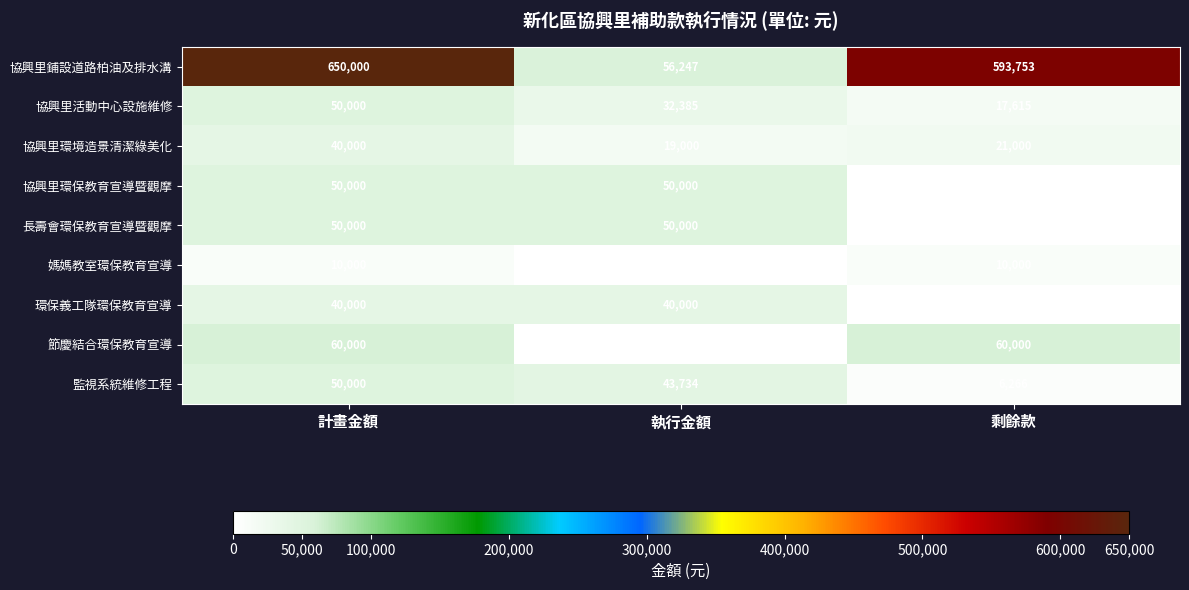

Reading left to right, what are all the values shown in this chart?

協興里鋪設道路柏油及排水溝: 650000	56247	593753
協興里活動中心設施維修: 50000	32385	17615
協興里環境造景清潔綠美化: 40000	19000	21000
協興里環保教育宣導暨觀摩: 50000	50000	0
長壽會環保教育宣導暨觀摩: 50000	50000	0
媽媽教室環保教育宣導: 10000	0	10000
環保義工隊環保教育宣導: 40000	40000	0
節慶結合環保教育宣導: 60000	0	60000
監視系統維修工程: 50000	43734	6266